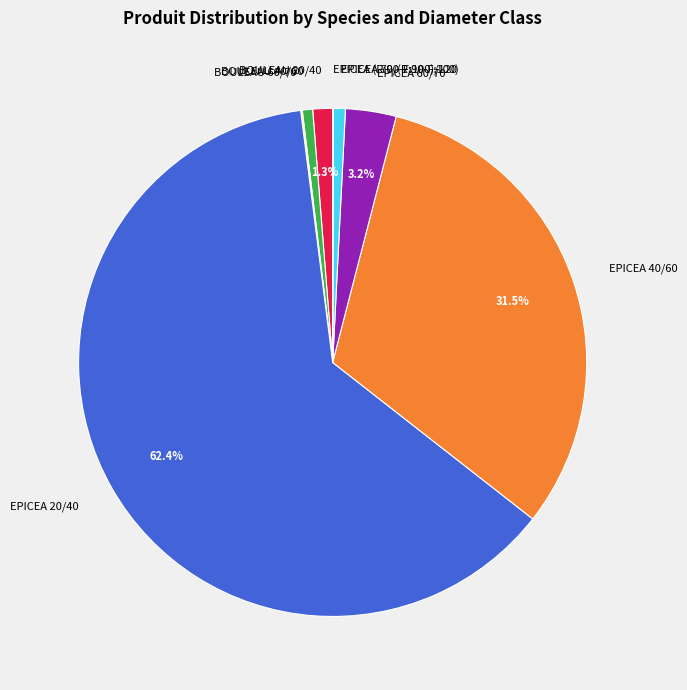

What is the largest slice in the pie chart?

EPICEA 20/40